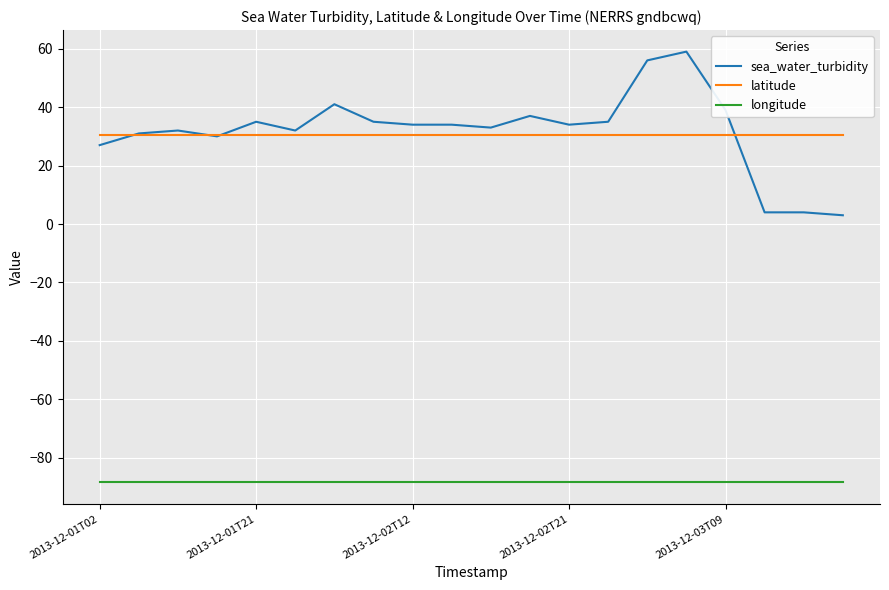

Rank the series by their maximum value, from lowest to highest.

longitude, latitude, sea_water_turbidity